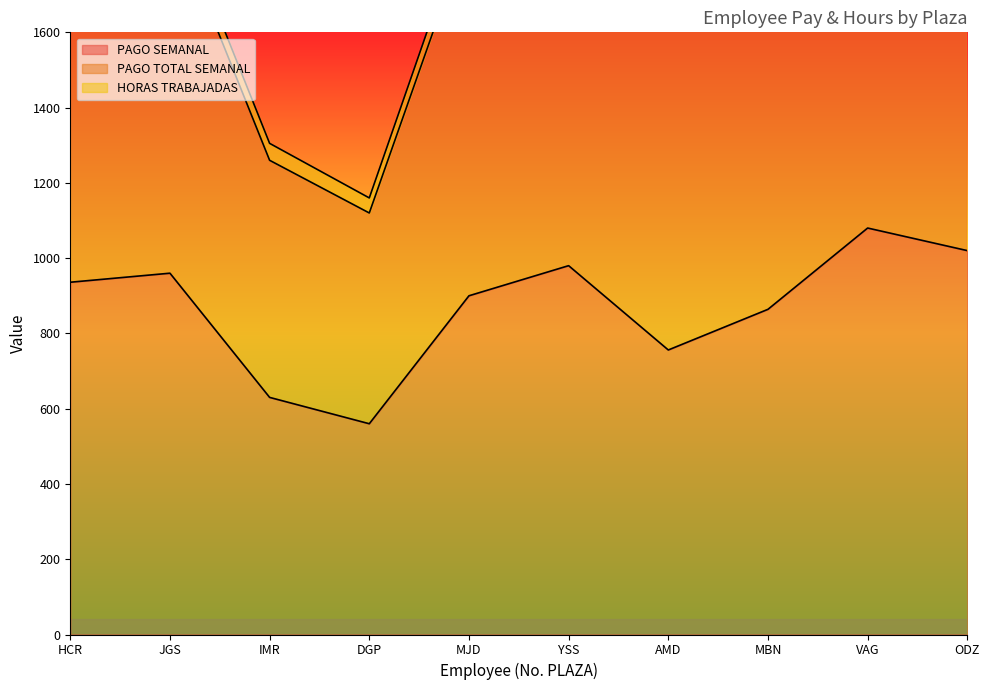

What is the sum of the PAGO TOTAL SEMANAL values at MJD and AMD?

3656